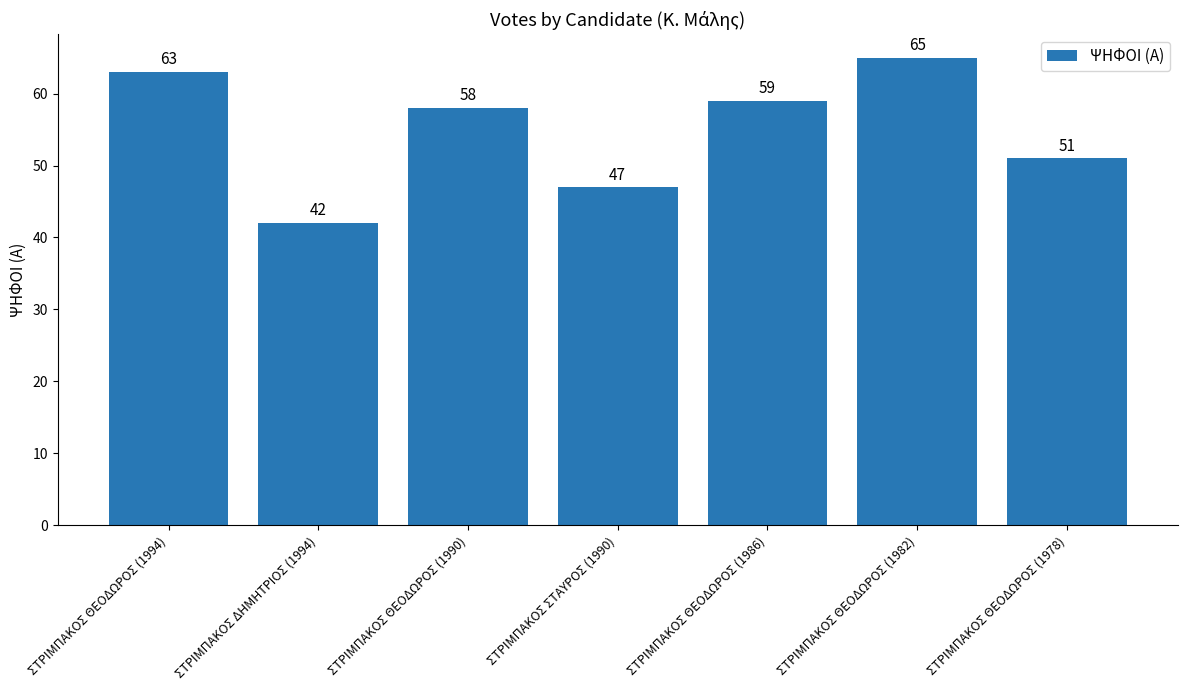

At which category does the chart reach its minimum across all series?

ΣΤΡΙΜΠΑΚΟΣ ΔΗΜΗΤΡΙΟΣ (1994)